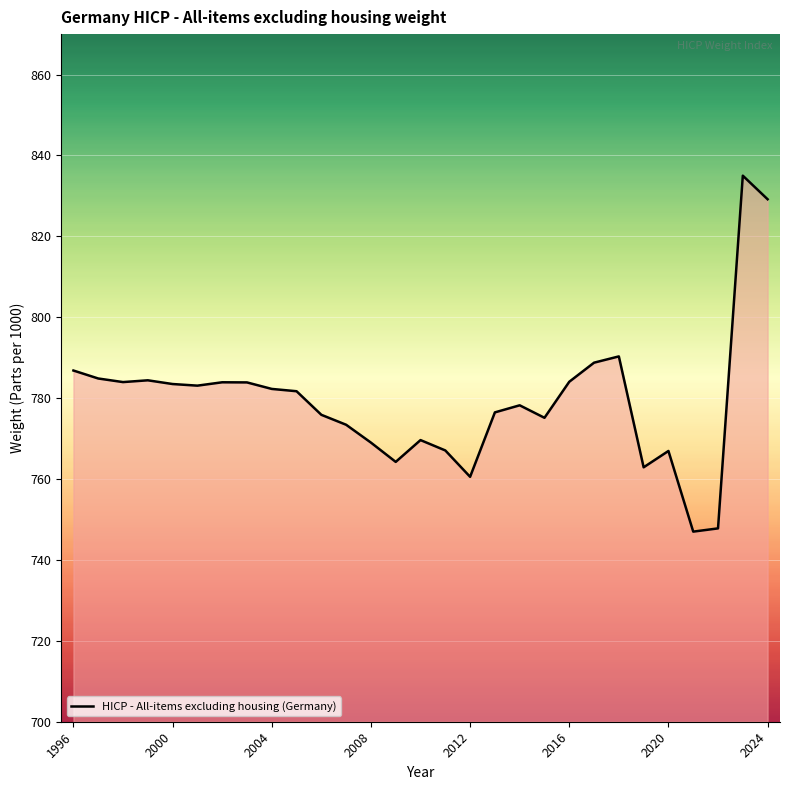

What is the minimum value shown in the chart?

747.0